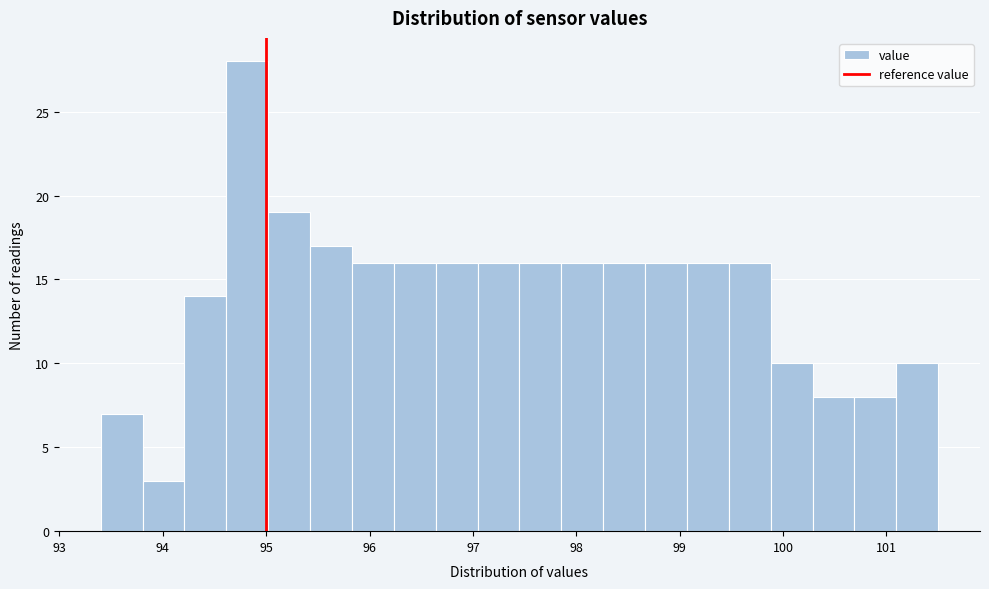

Which range on the x-axis has the tallest bar?

94.6 to 95.0